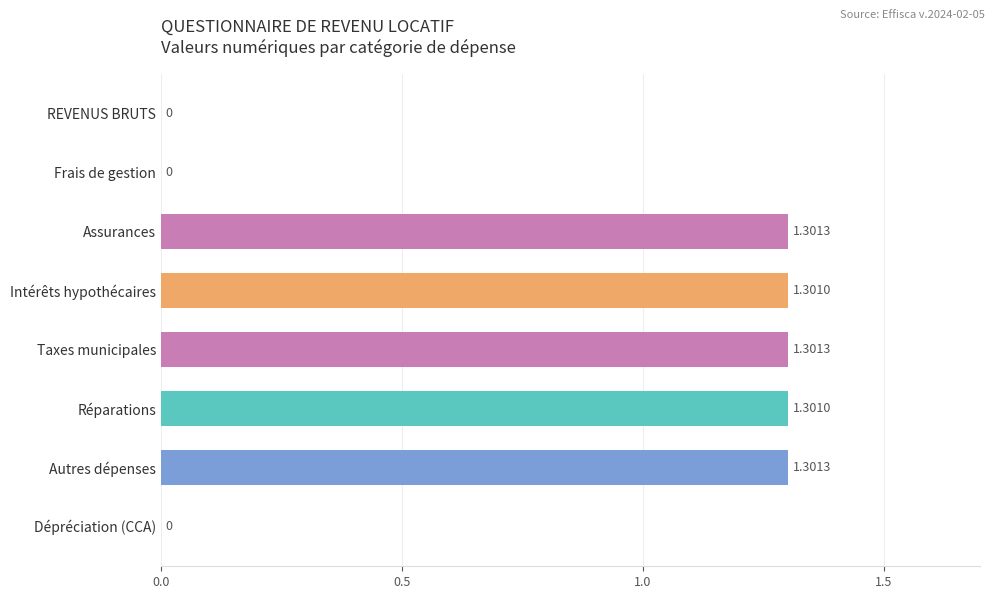

What is the change in value from Intérêts hypothécaires to Dépréciation (CCA)?

-1.3